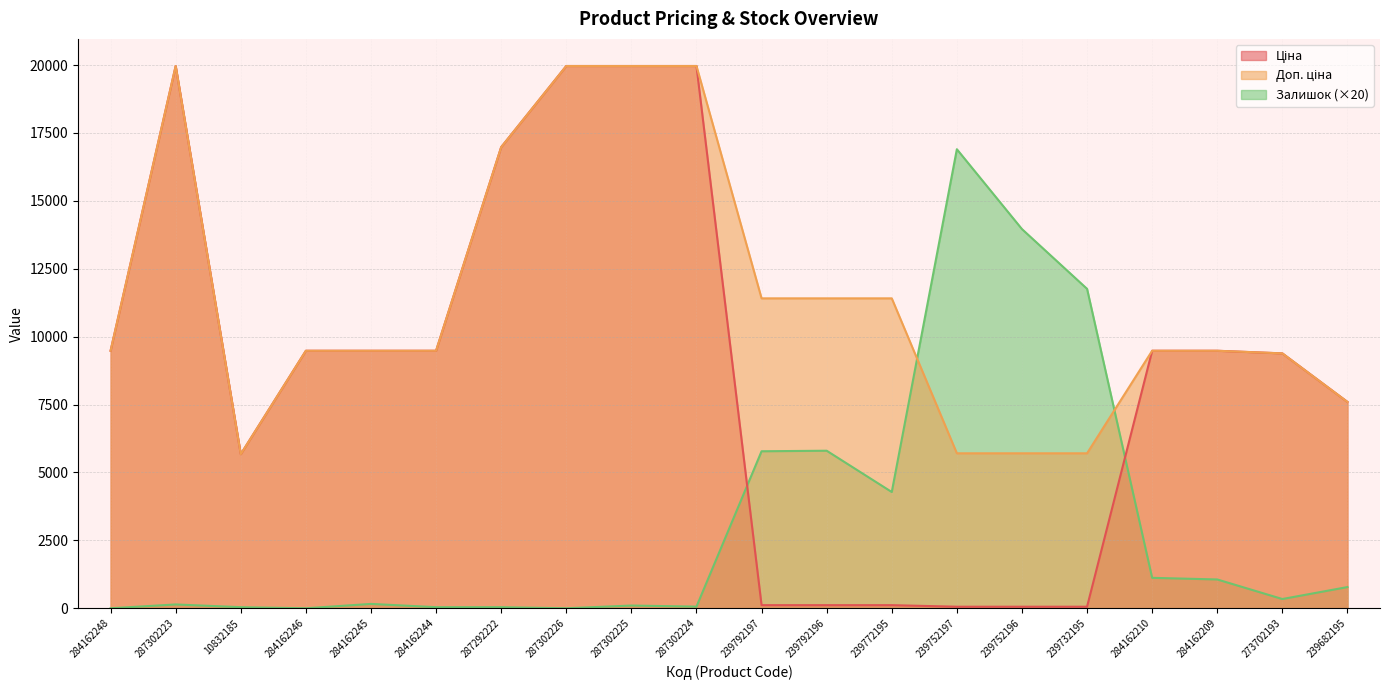

Is it true that Ціна equals 16976.3 at 287292222?

True